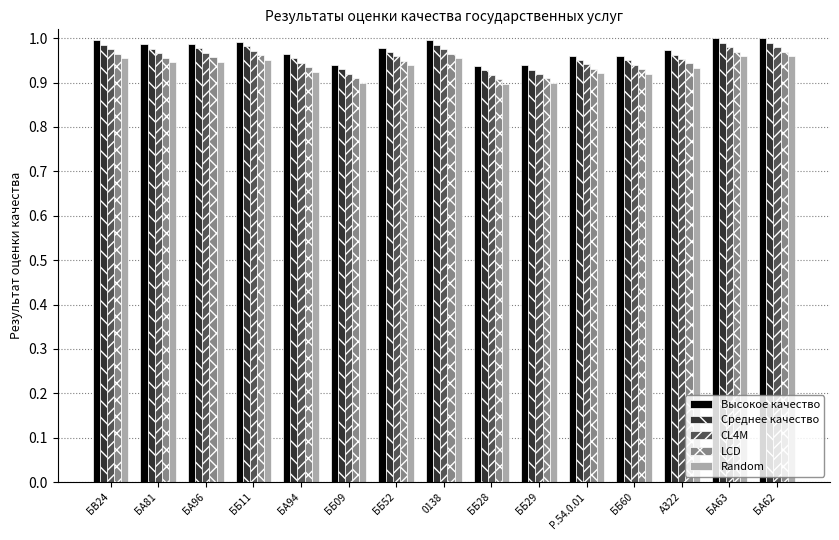

How many bars are there in total?

75